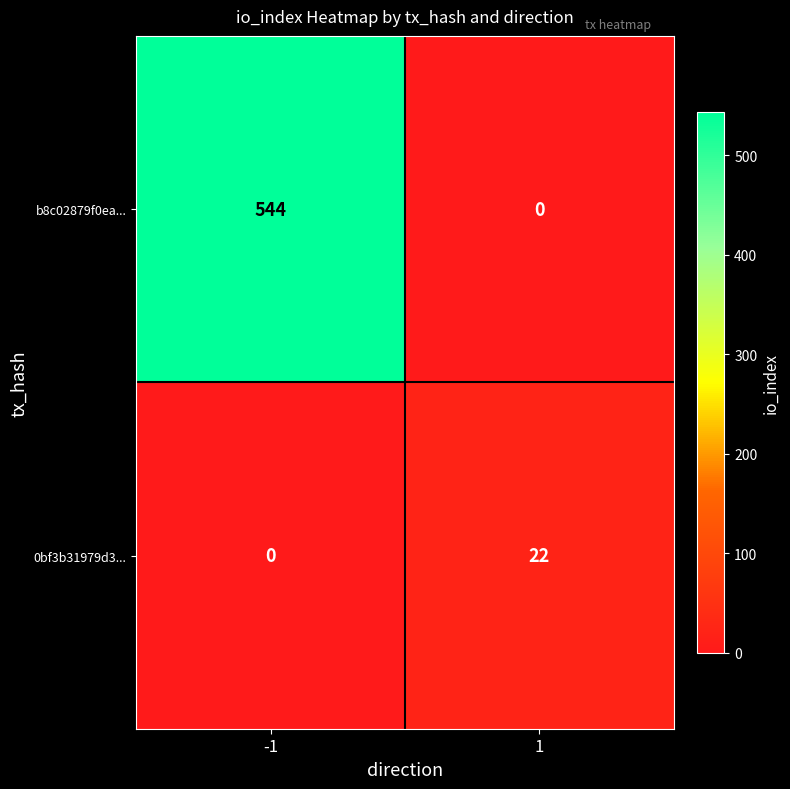

At 1, list the series in order from largest to smallest.

0bf3b31979d3..., b8c02879f0ea...